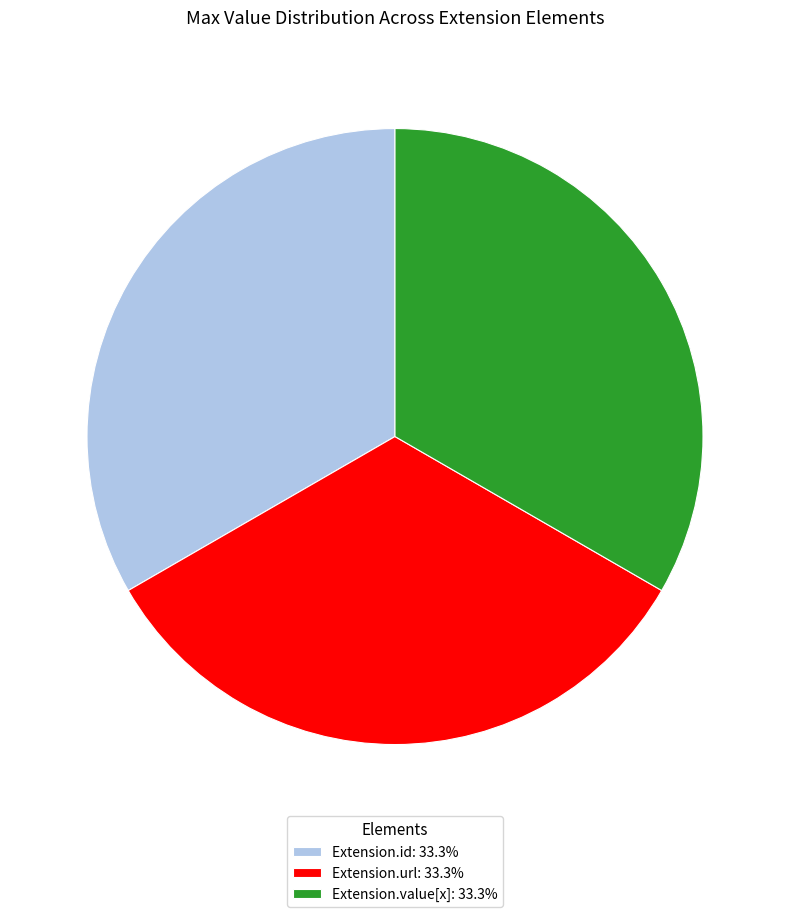

What is the ratio of the value at Extension.value[x]: 33.3% to the value at Extension.url: 33.3%?

1.0